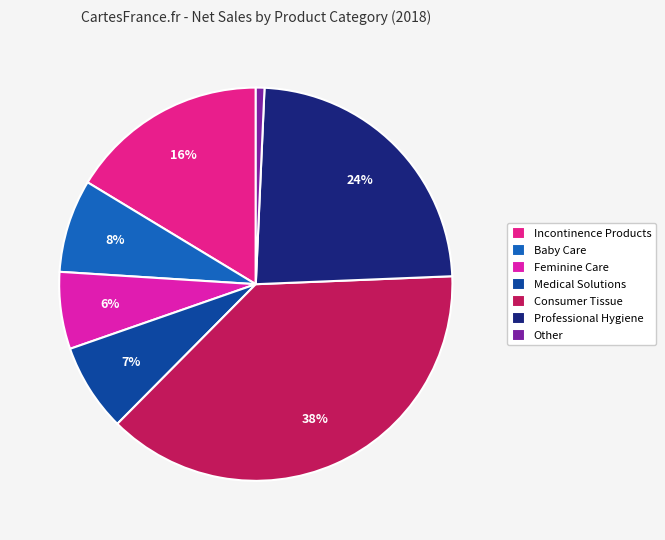

What is the smallest slice in the pie chart?

Other